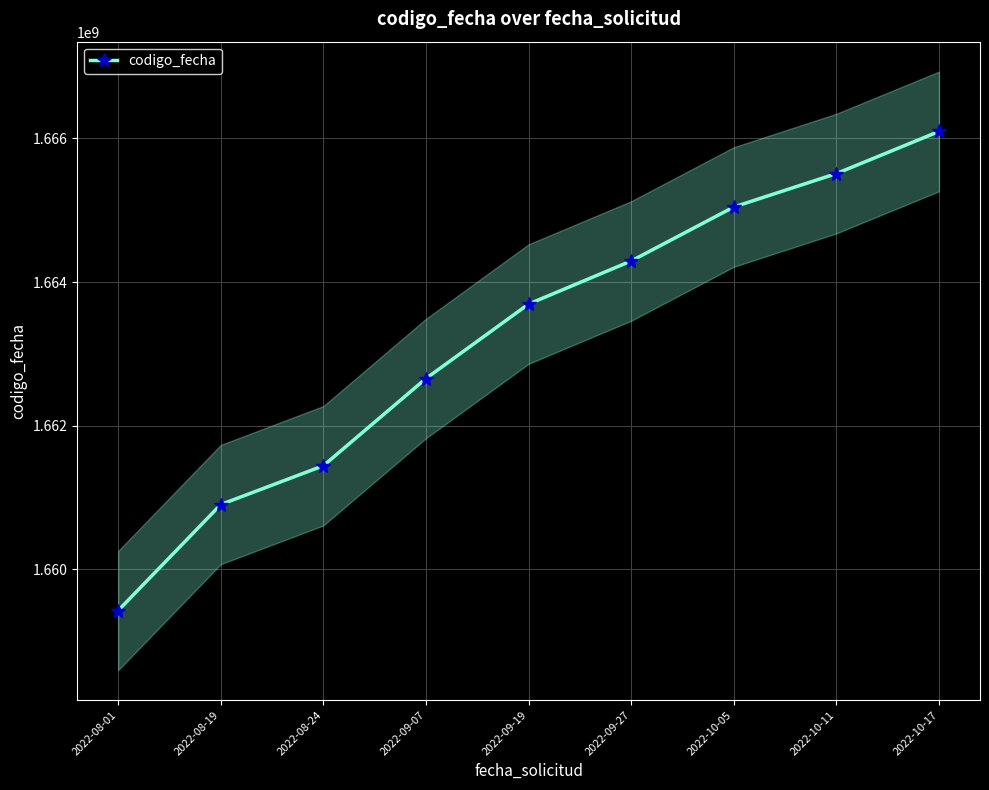

Does the chart display data point markers on the line(s)?

Yes